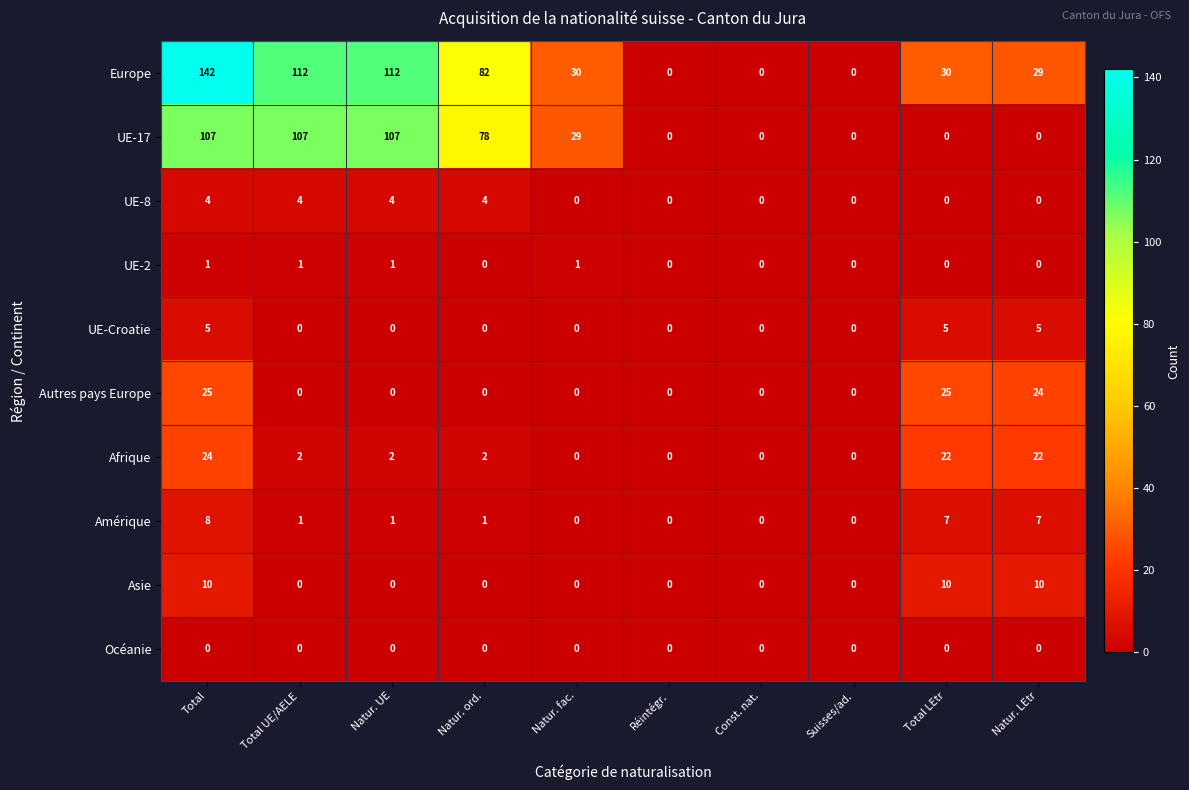

Rank the series by their maximum value, from highest to lowest.

Europe, UE-17, Autres pays Europe, Afrique, Asie, Amérique, UE-Croatie, UE-8, UE-2, Océanie